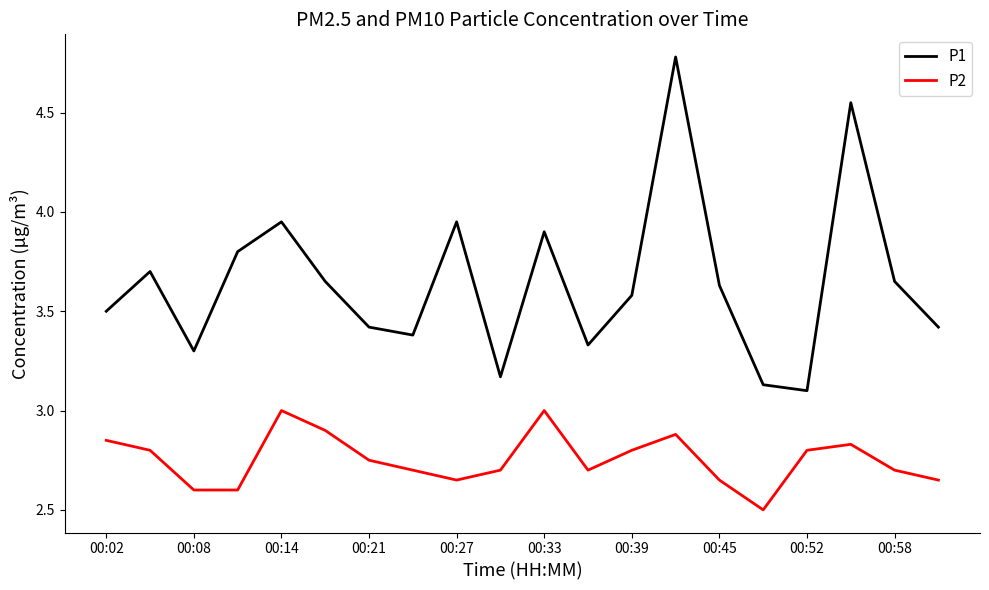

How many lines are shown in the chart?

2